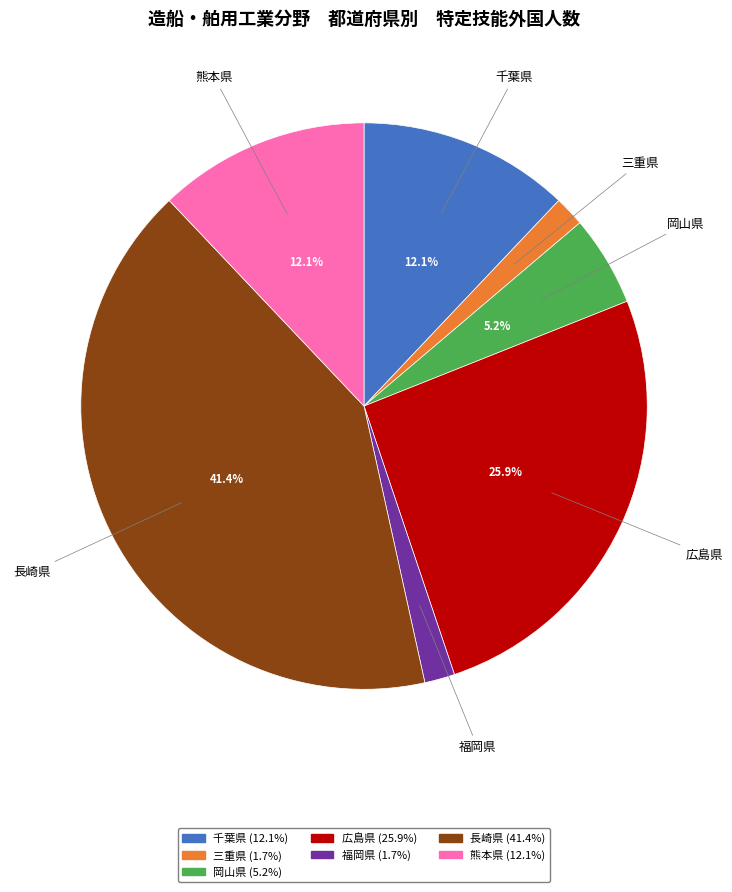

What percentage is the 熊本県 slice, to the nearest percent?

12%